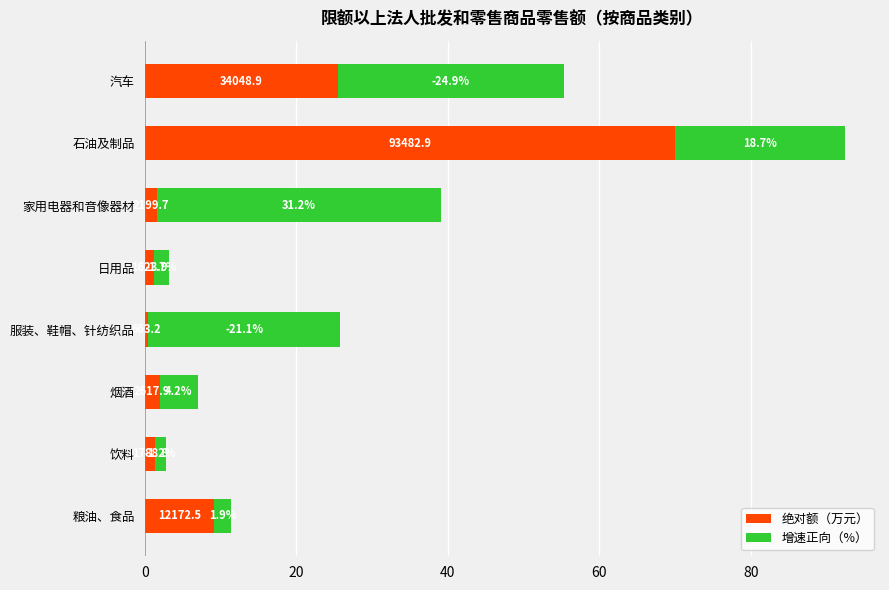

What are all the series names shown in the legend?

绝对额（万元）, 增速正向（%）